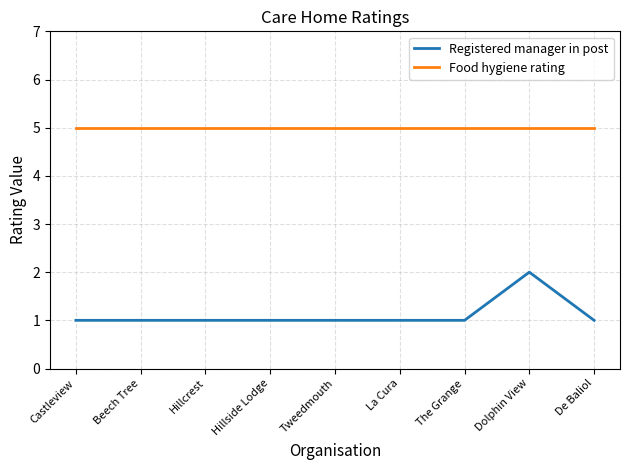

Is it true that Registered manager in post equals 1 at Hillside Lodge?

True